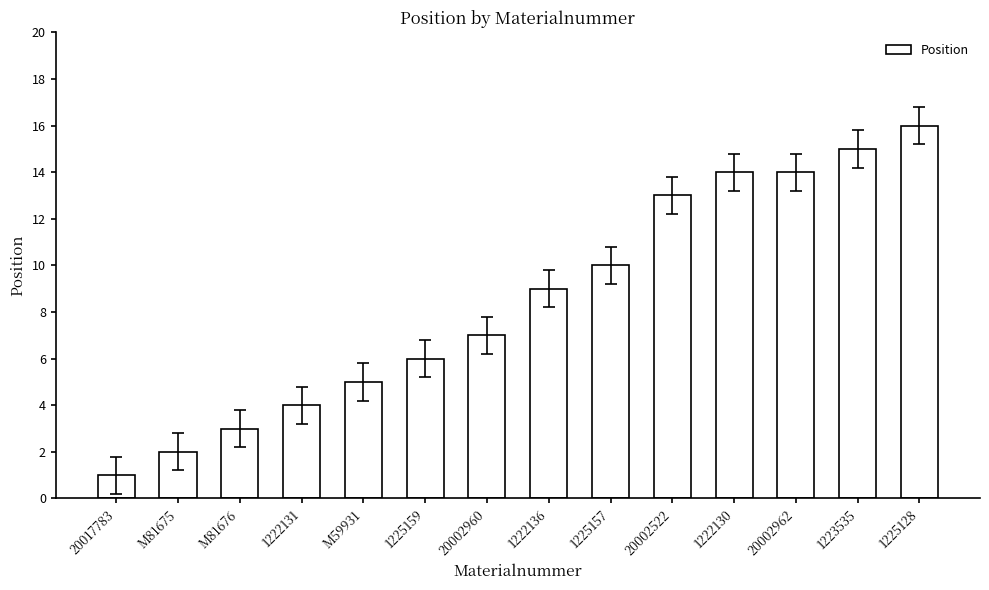

What is the change in value from 20017783 to 1225157?

+9